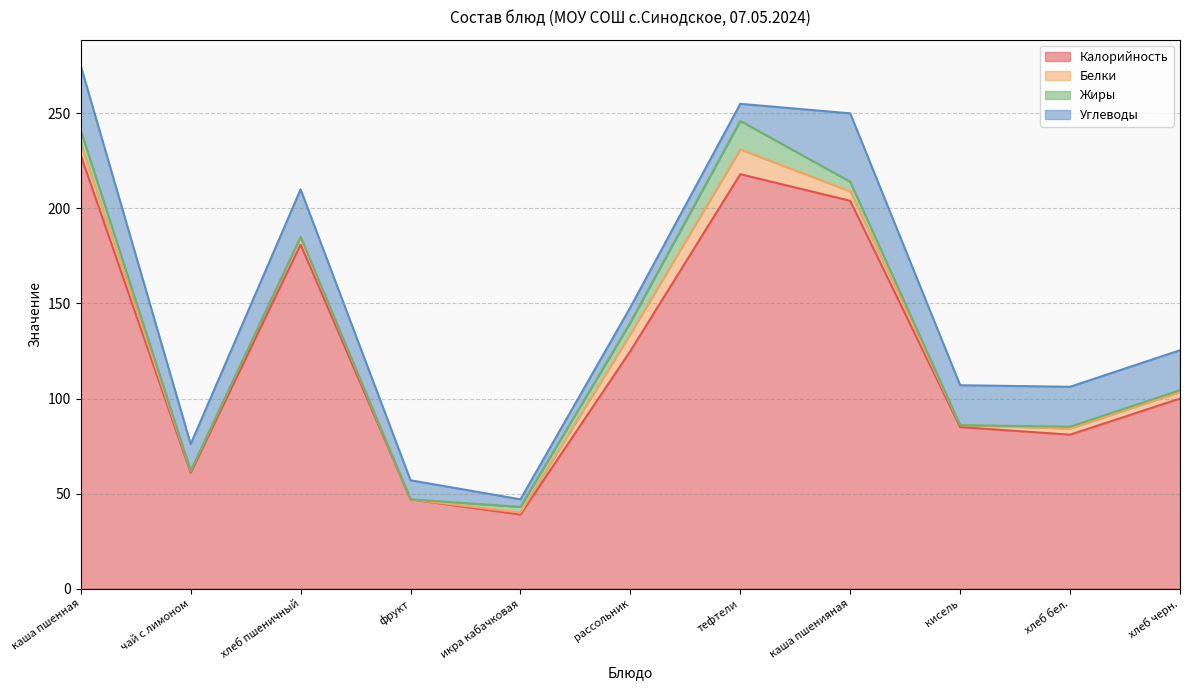

Which series has the largest total across all categories?

Калорийность